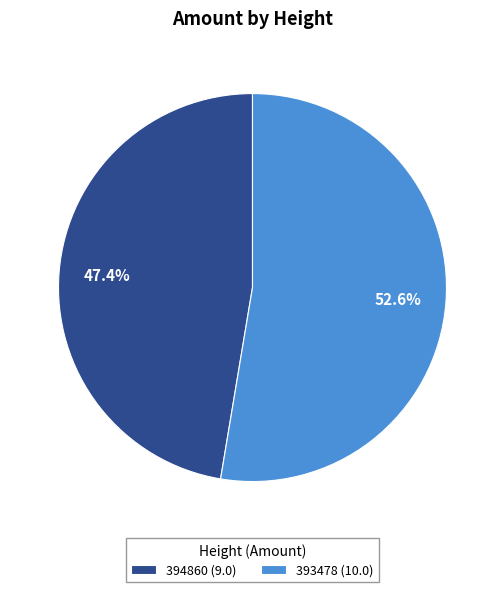

How many slices are in this pie chart?

2